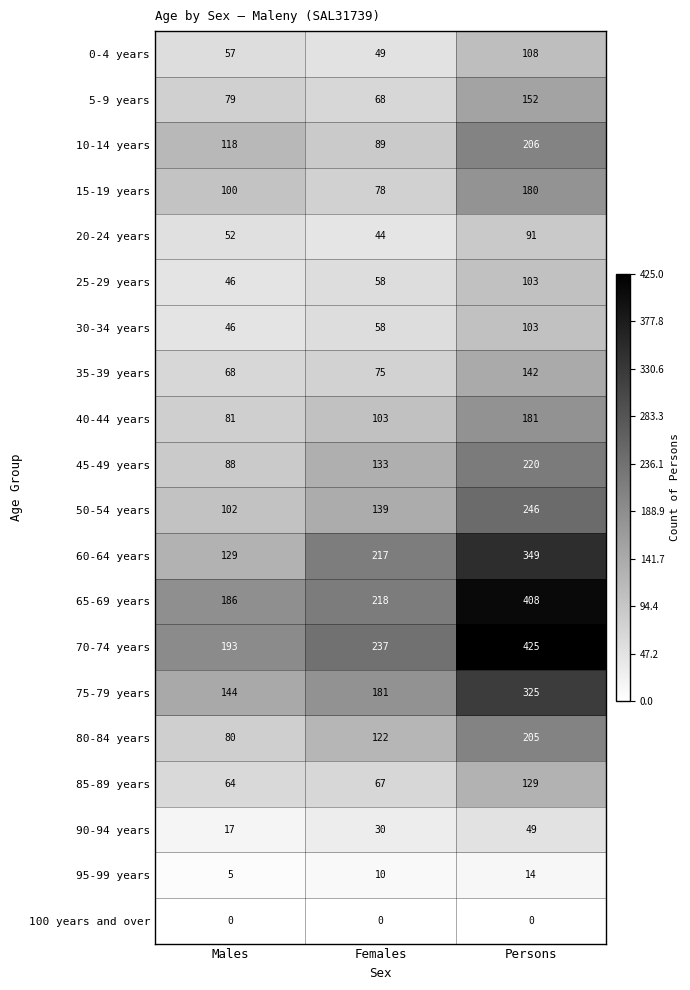

Rank the categories by 15-19 years value from highest to lowest.

Persons, Males, Females